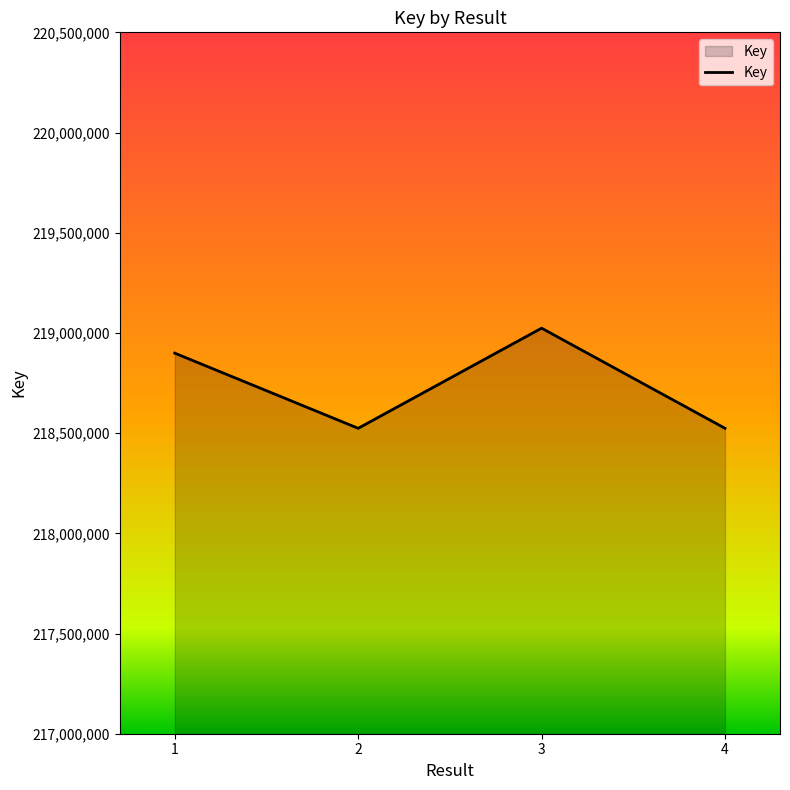

The value at 3 is 337082172. True or false?

False